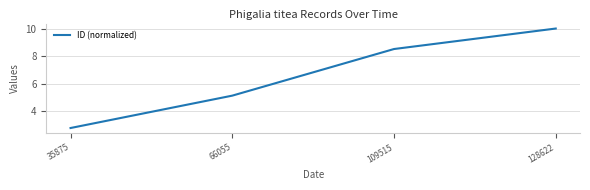

What is the average value?

6.6